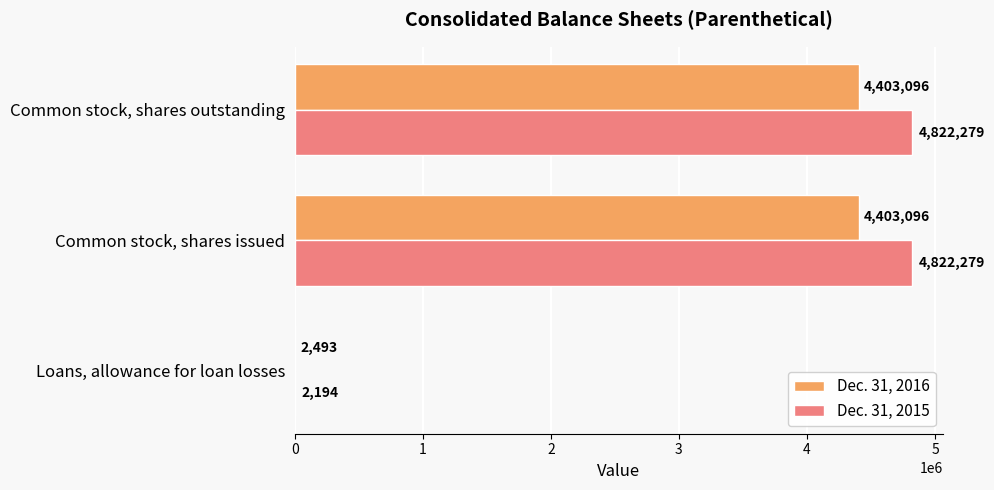

Which series has the largest total across all categories?

Dec. 31, 2015